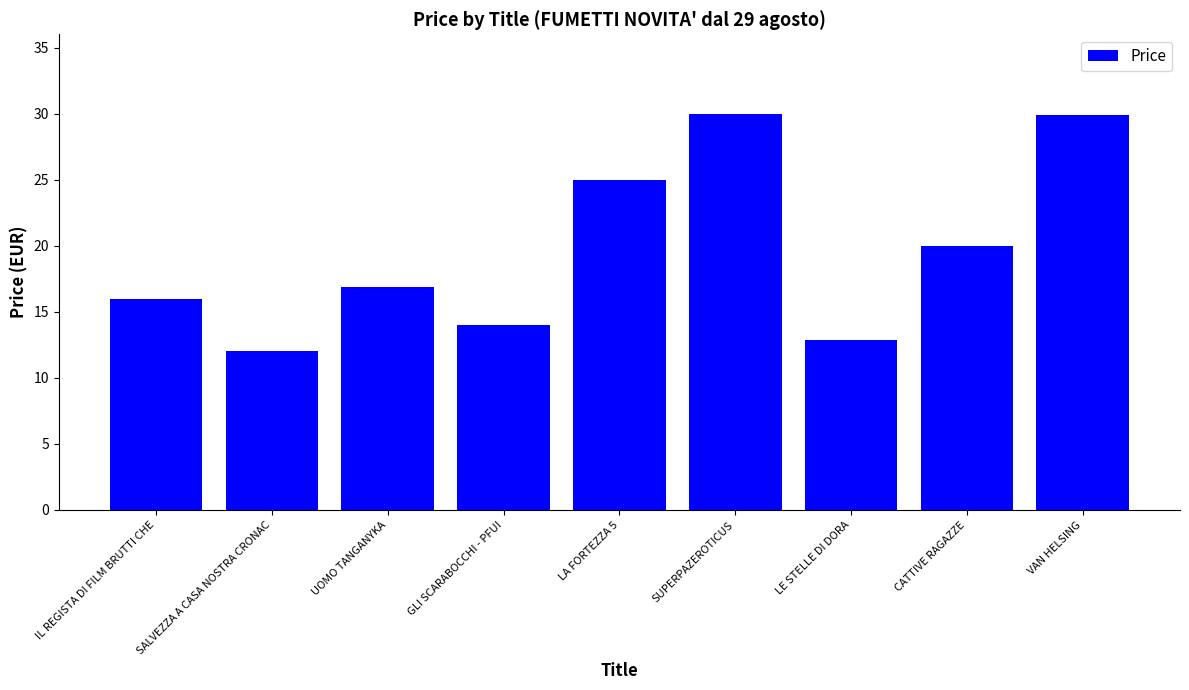

What is the minimum value shown in the chart?

12.0